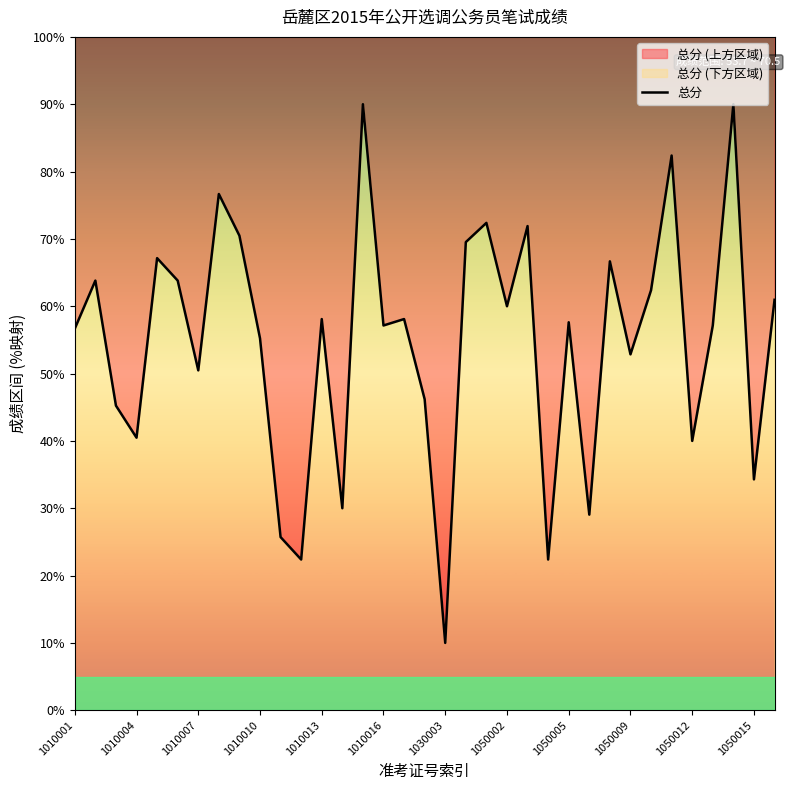

Which has a higher value, 24 or 25?

24